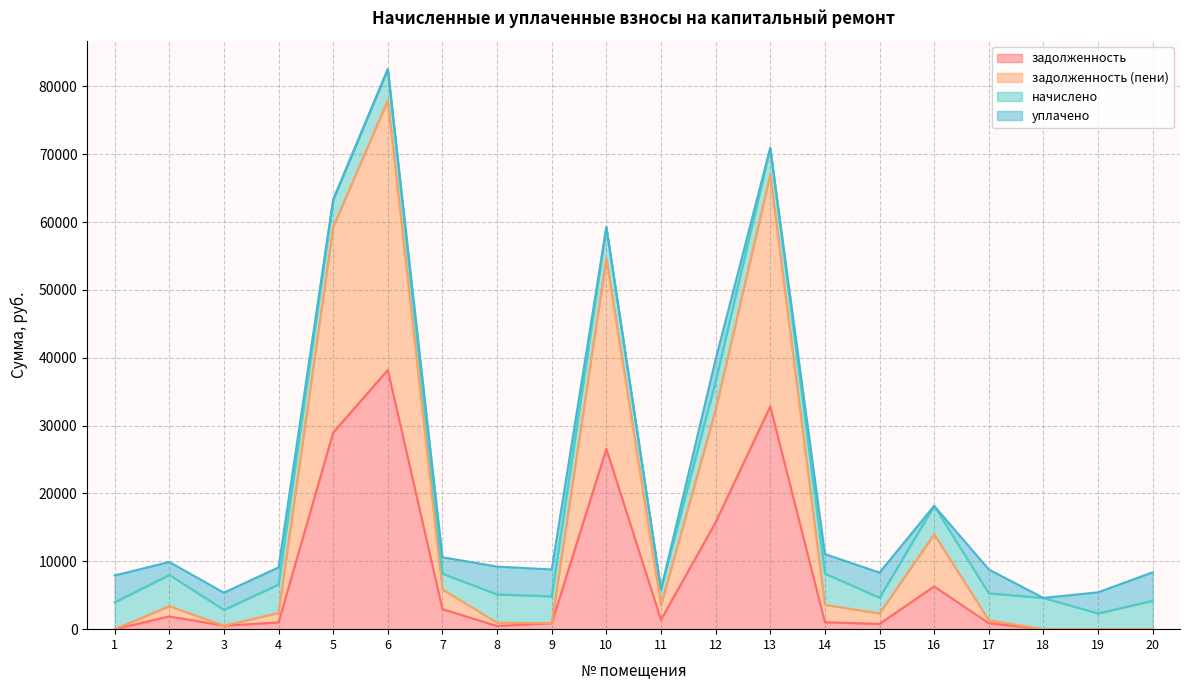

The value of задолженность at 5 is 17696.6. True or false?

False